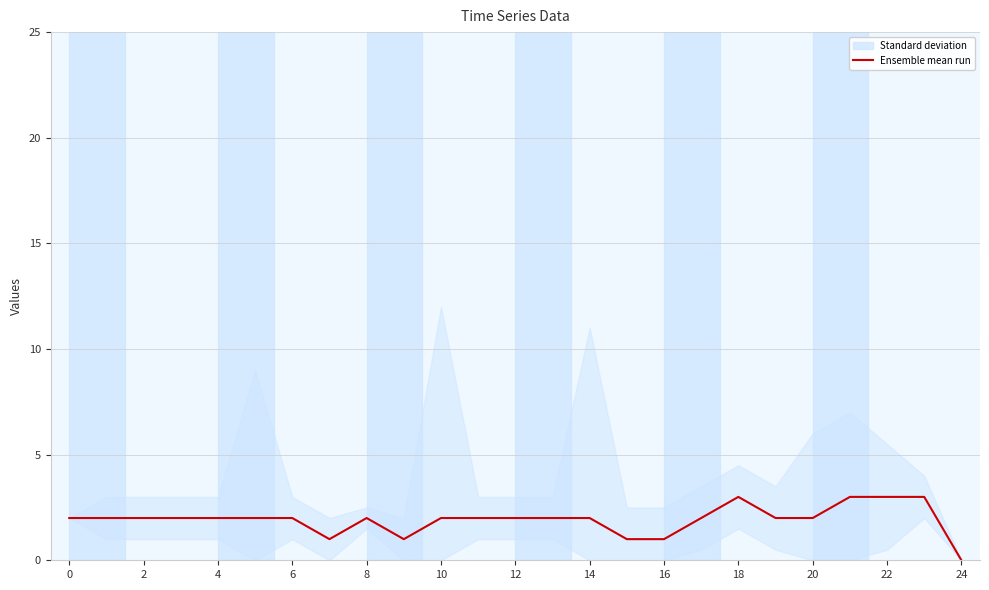

What is the maximum value shown in the chart?

3